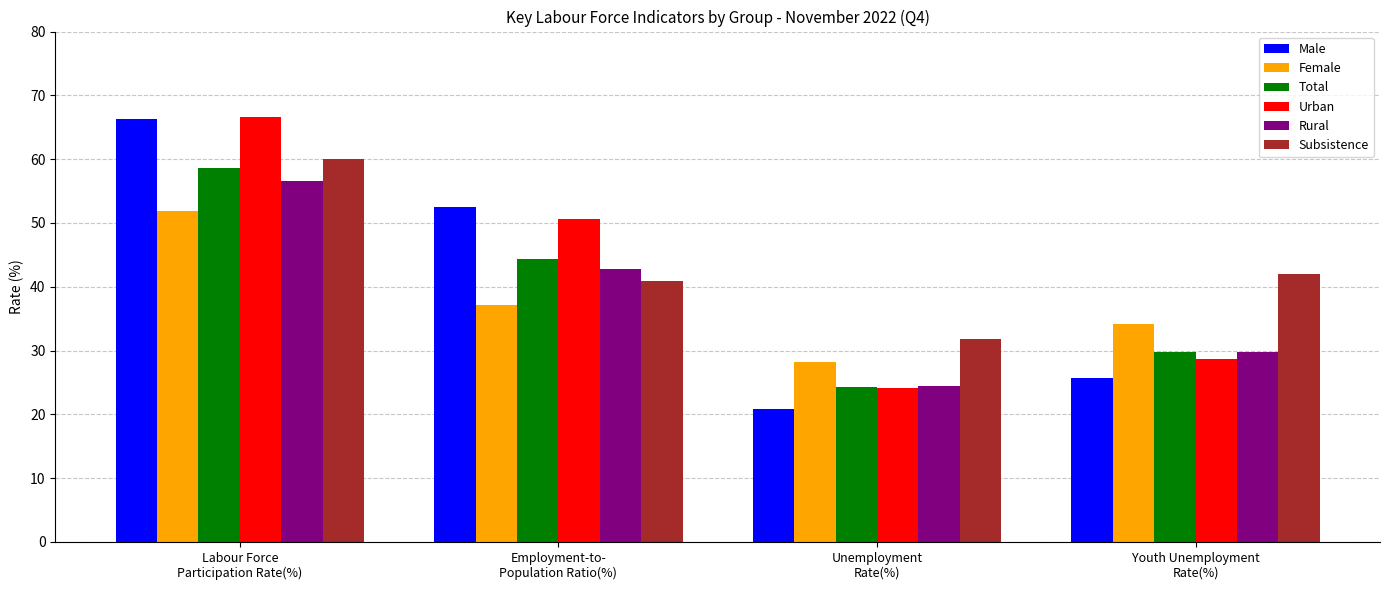

What is the spread (max minus min) of values at Employment-to-
Population Ratio(%)?

15.3